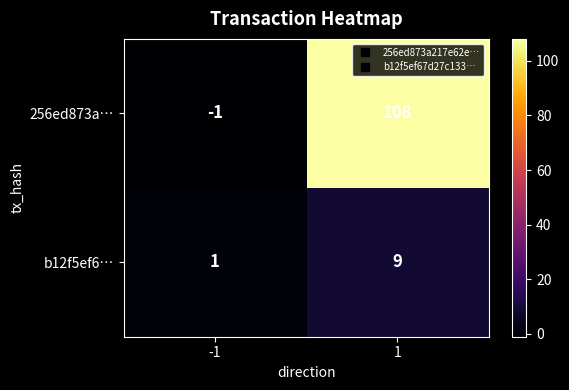

Reading left to right, extract all data points from this chart.

256ed873a…: -1	108
b12f5ef6…: 1	9